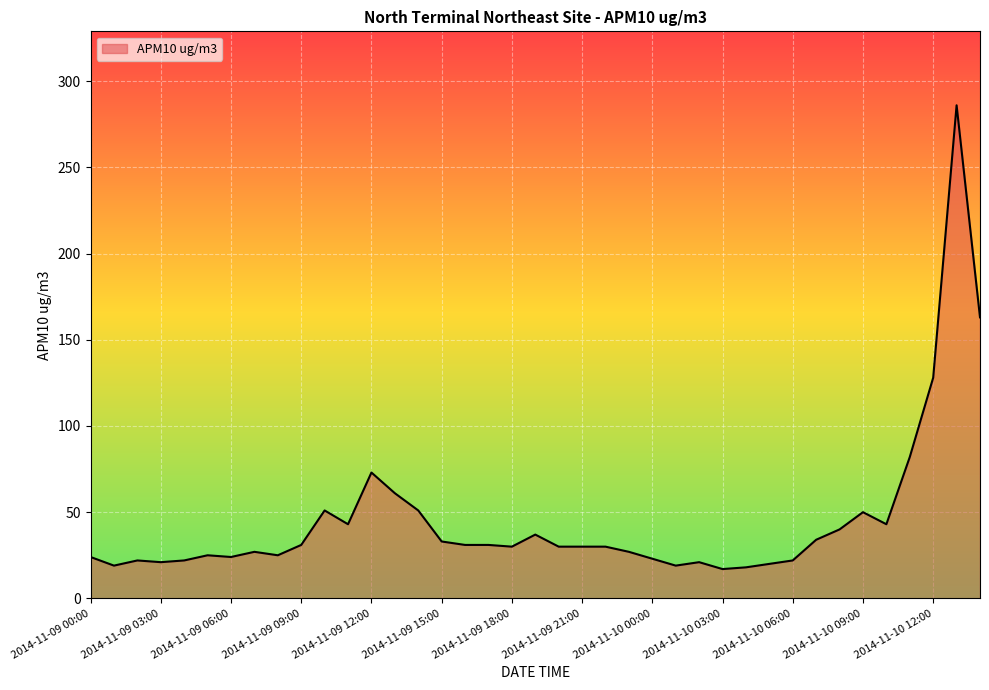

What is the minimum value shown in the chart?

17